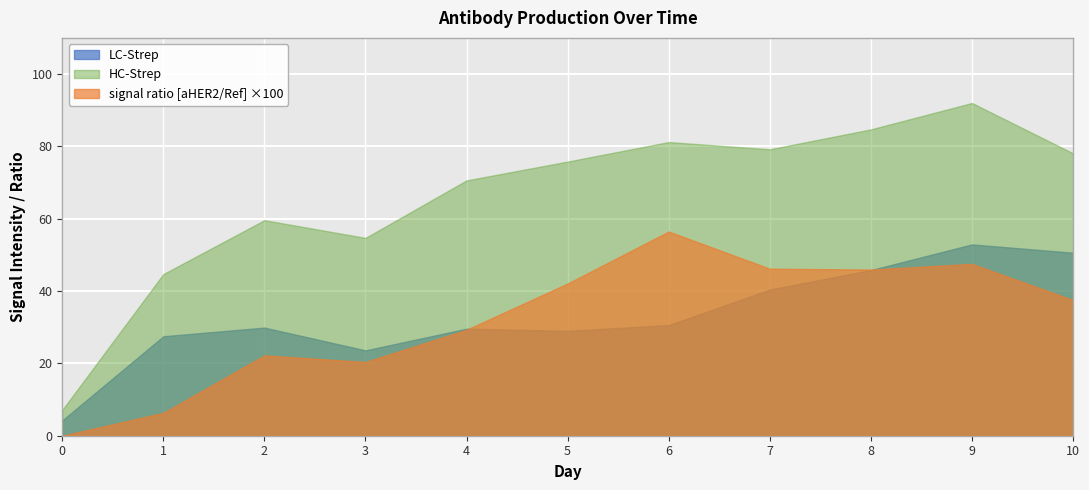

True or false: HC-Strep and signal ratio [aHER2/Ref] ×100 cross at least once.

False